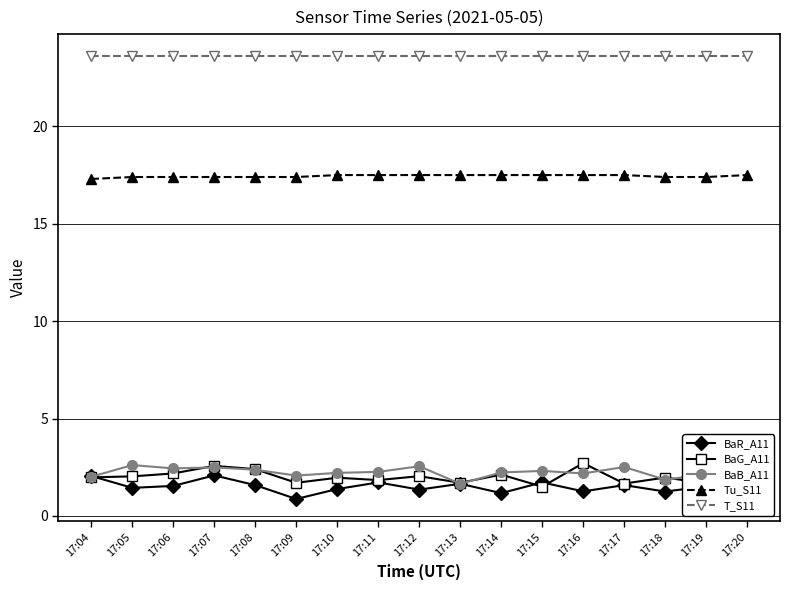

What is the sum of all T_S11 values?

401.2